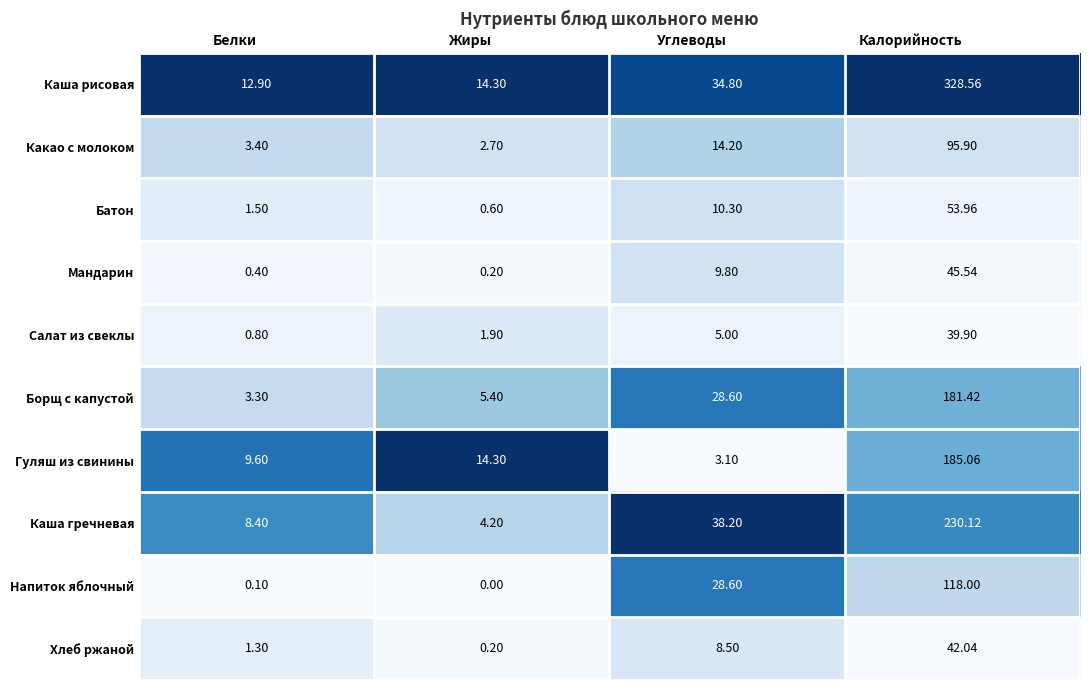

At which label does Какао с молоком first exceed 14?

Углеводы